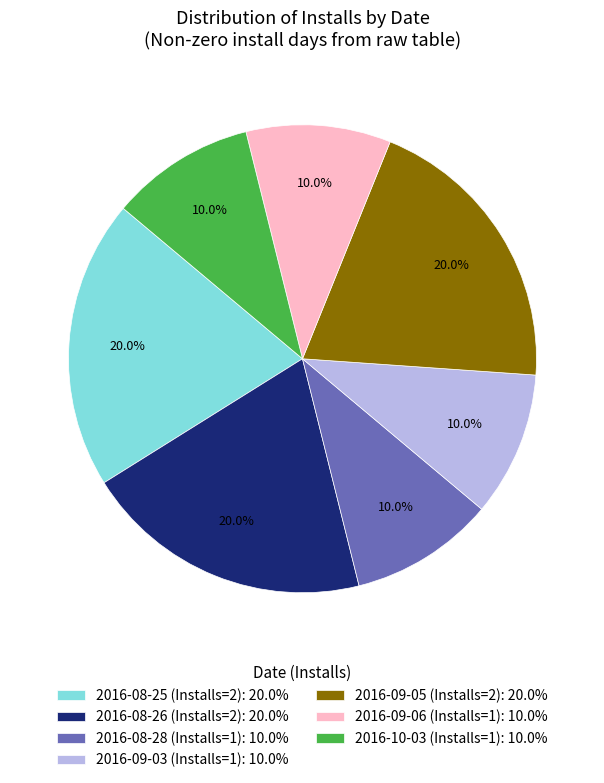

Combined, do 2016-08-28 (Installs=1): 10.0% and 2016-09-03 (Installs=1): 10.0% account for over 50%?

No